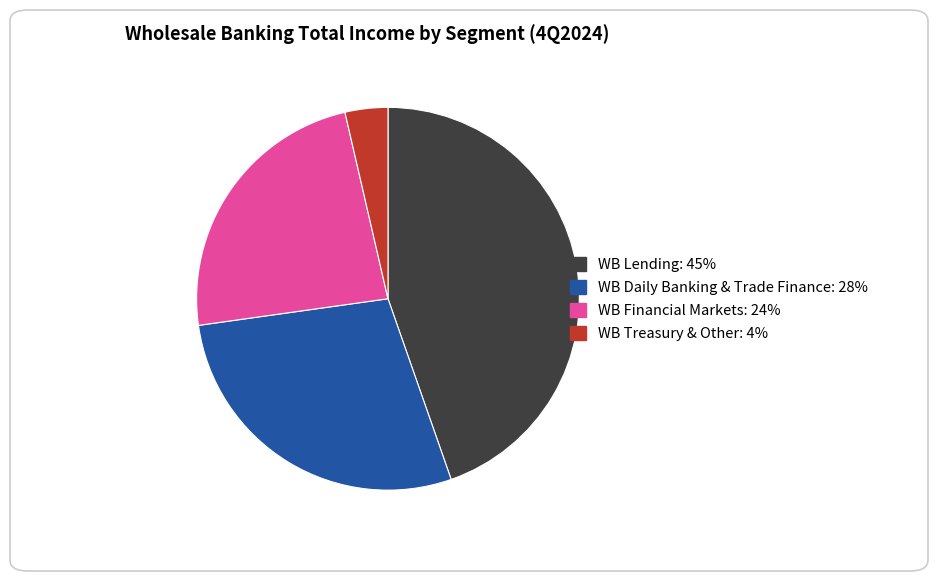

Which category has the smallest portion of the pie?

WB Treasury & Other